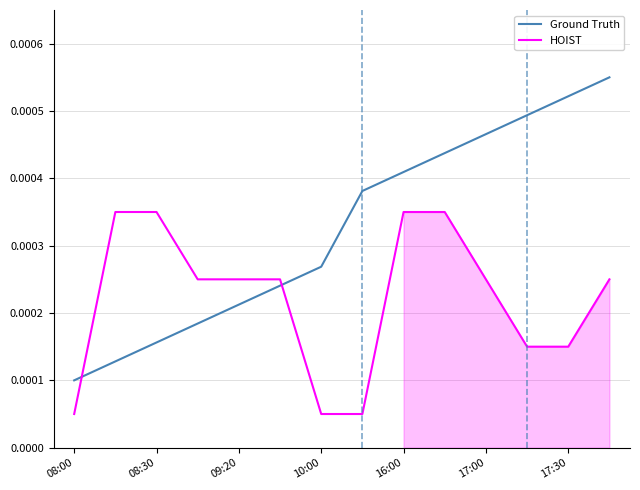

True or false: HOIST and Ground Truth intersect in this chart.

True